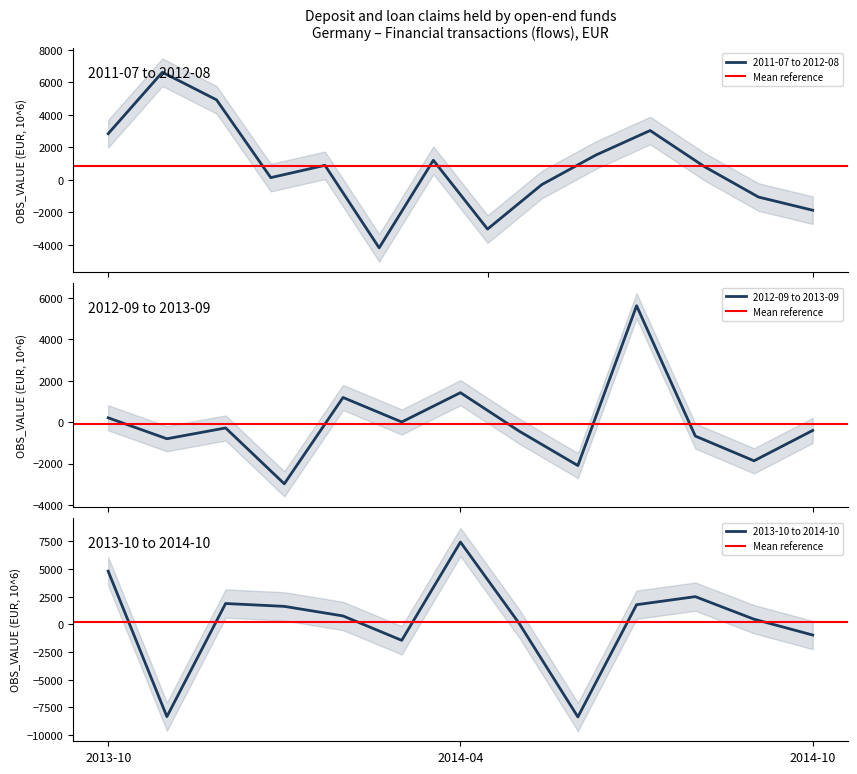

Rank the categories by value from highest to lowest.

2014-04, 2011-08, 2013-06, 2011-09, 2013-10, 2012-05, 2011-07, 2014-08, 2013-12, 2014-07, 2014-01, 2012-04, 2013-03, 2012-01, 2013-01, 2011-11, 2012-06, 2014-02, 2014-09, 2012-09, 2011-10, 2014-05, 2013-02, 2012-11, 2012-03, 2013-09, 2013-04, 2013-07, 2012-10, 2014-10, 2012-07, 2014-03, 2013-08, 2012-08, 2013-05, 2012-12, 2012-02, 2011-12, 2013-11, 2014-06